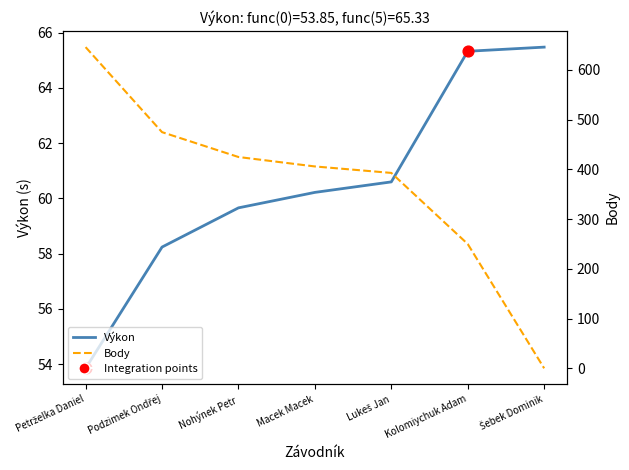

What are all the series names shown in the legend?

Výkon, Body